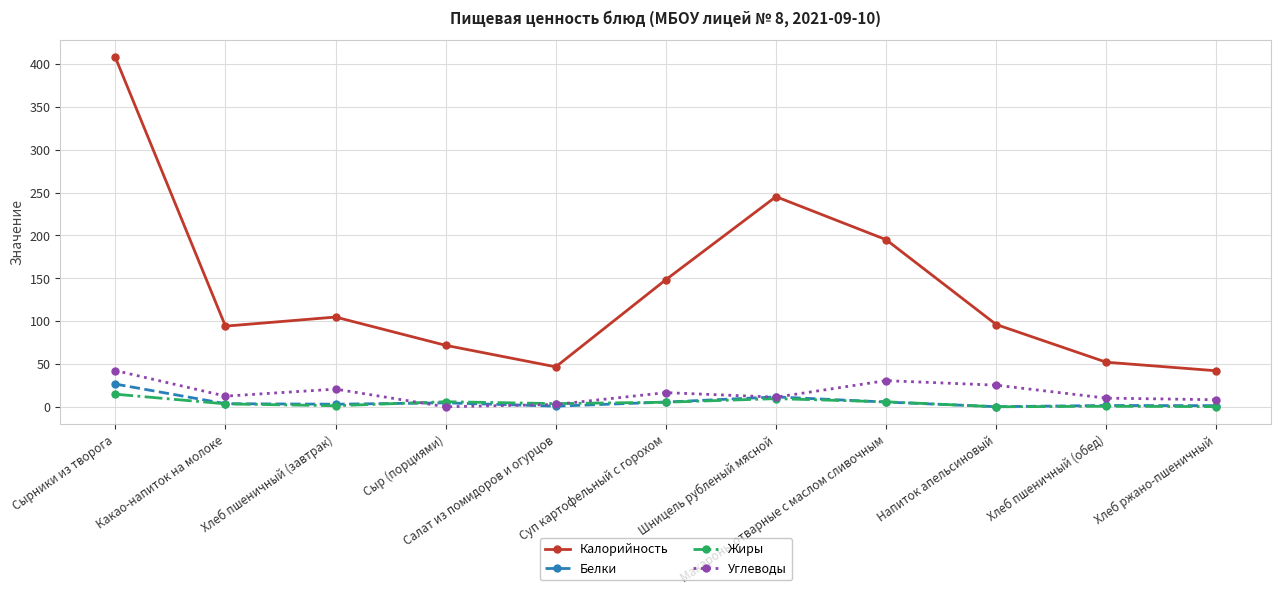

Which series has the largest total across all categories?

Калорийность